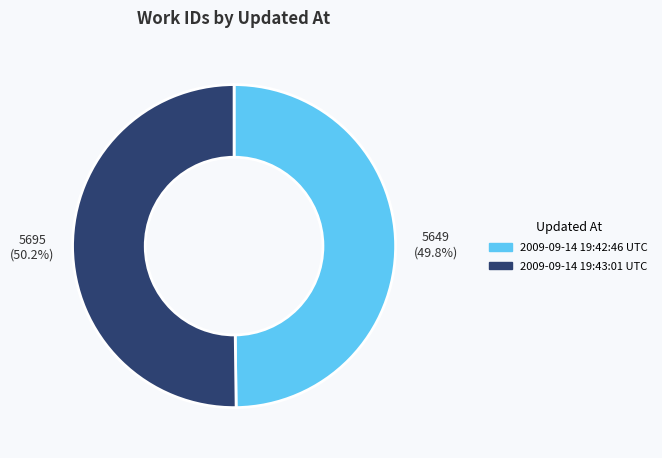

Approximately how many times larger is the value at 2009-09-14 19:42:46 UTC compared to 2009-09-14 19:43:01 UTC?

1.0